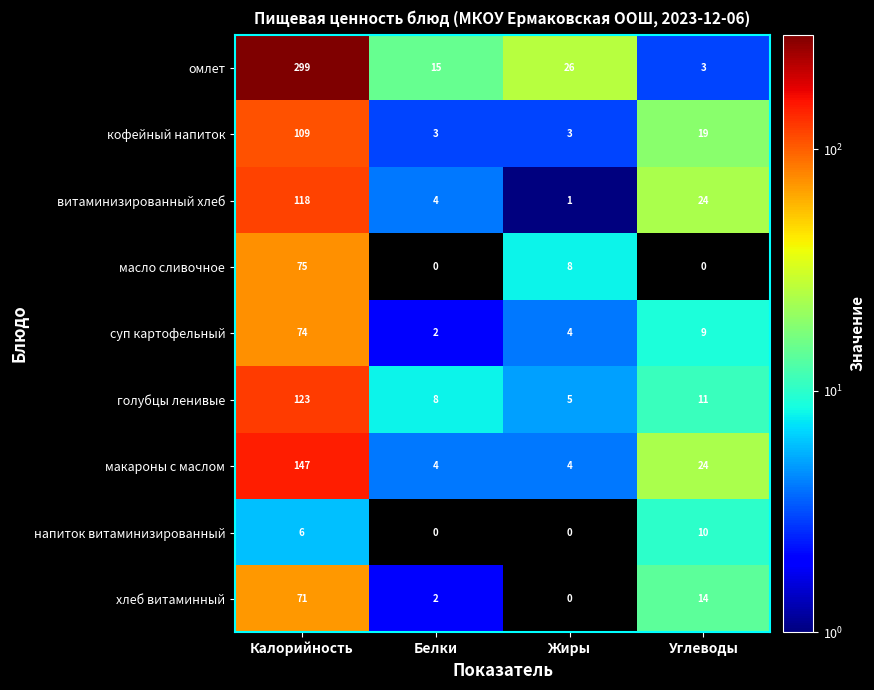

Which series changed the most between Калорийность and Углеводы?

омлет